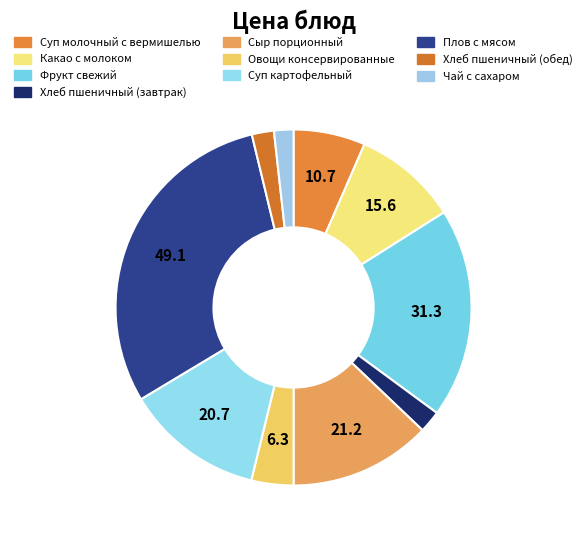

To the nearest percent, what portion does Суп картофельный represent?

13%